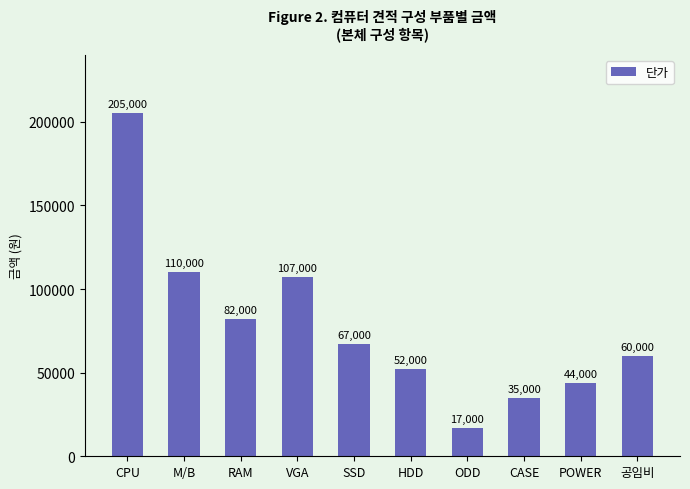

What is the value of the 3rd bar from the left?

82000